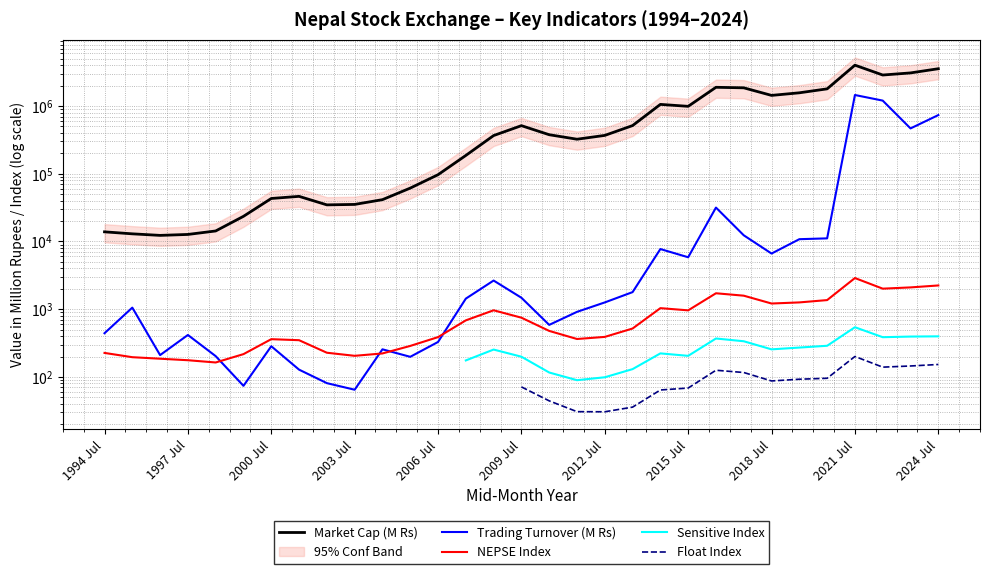

True or false: Market Cap (M Rs) and Trading Turnover (M Rs) intersect in this chart.

False